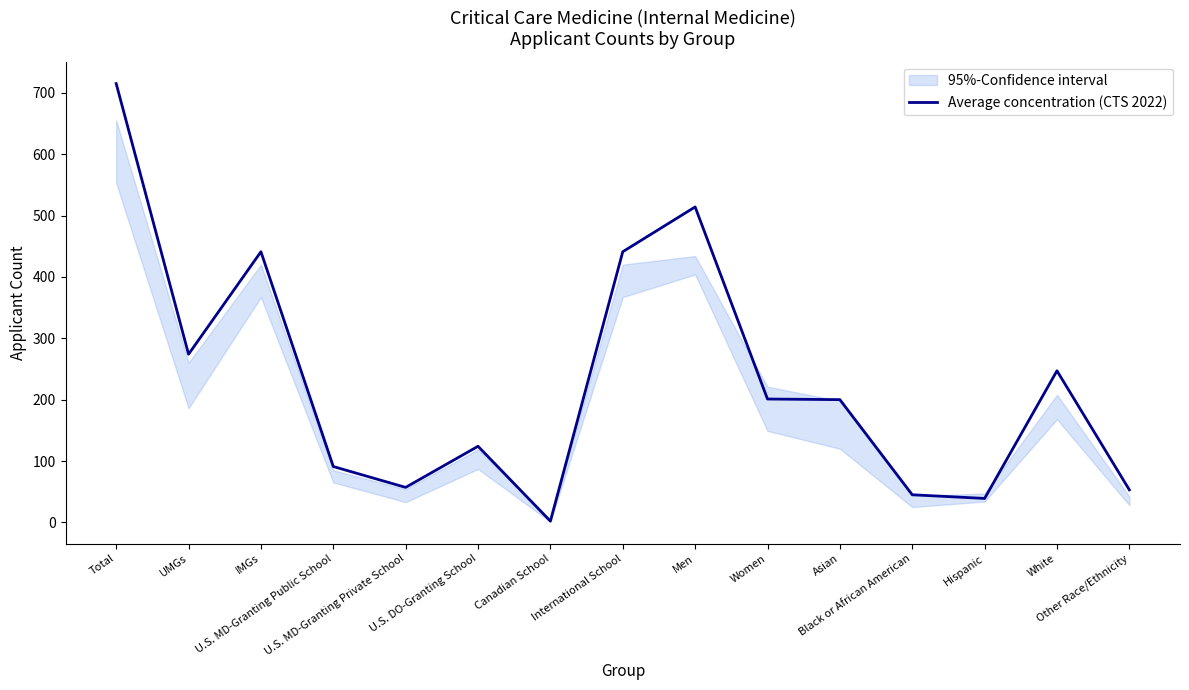

What is the label of the 9th point from the right?

Canadian School